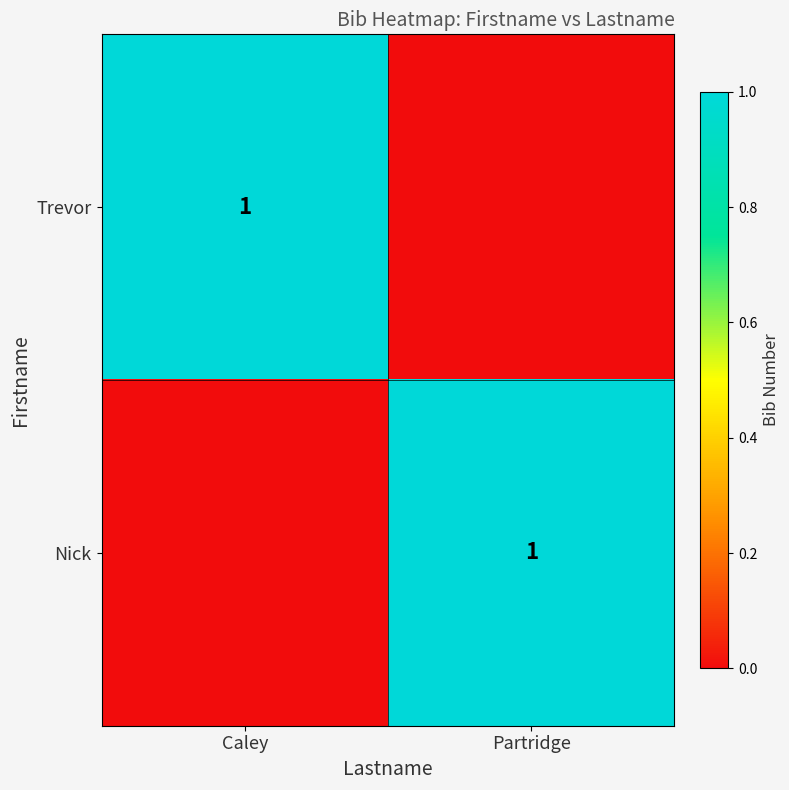

Is it true that Nick equals 2 at Partridge?

False